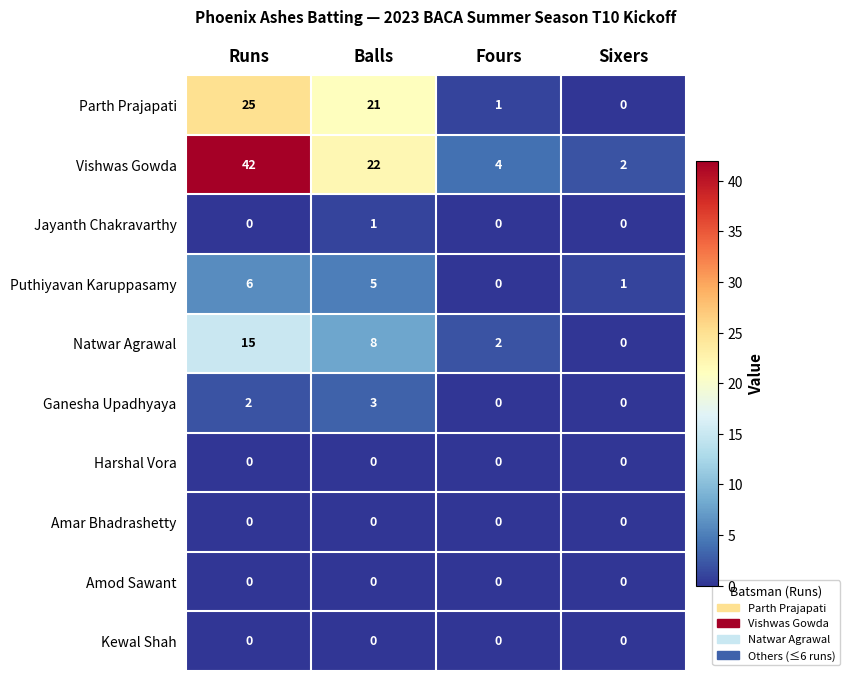

Is it true that Jayanth Chakravarthy equals 0 at Sixers?

True